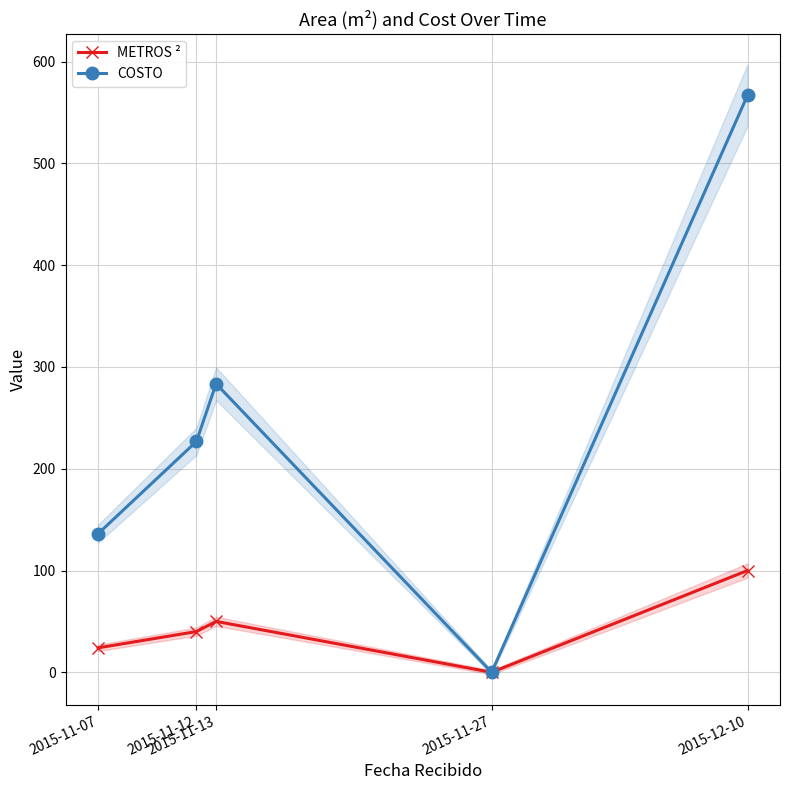

What is the label of the 1st point from the left?

2015-11-07